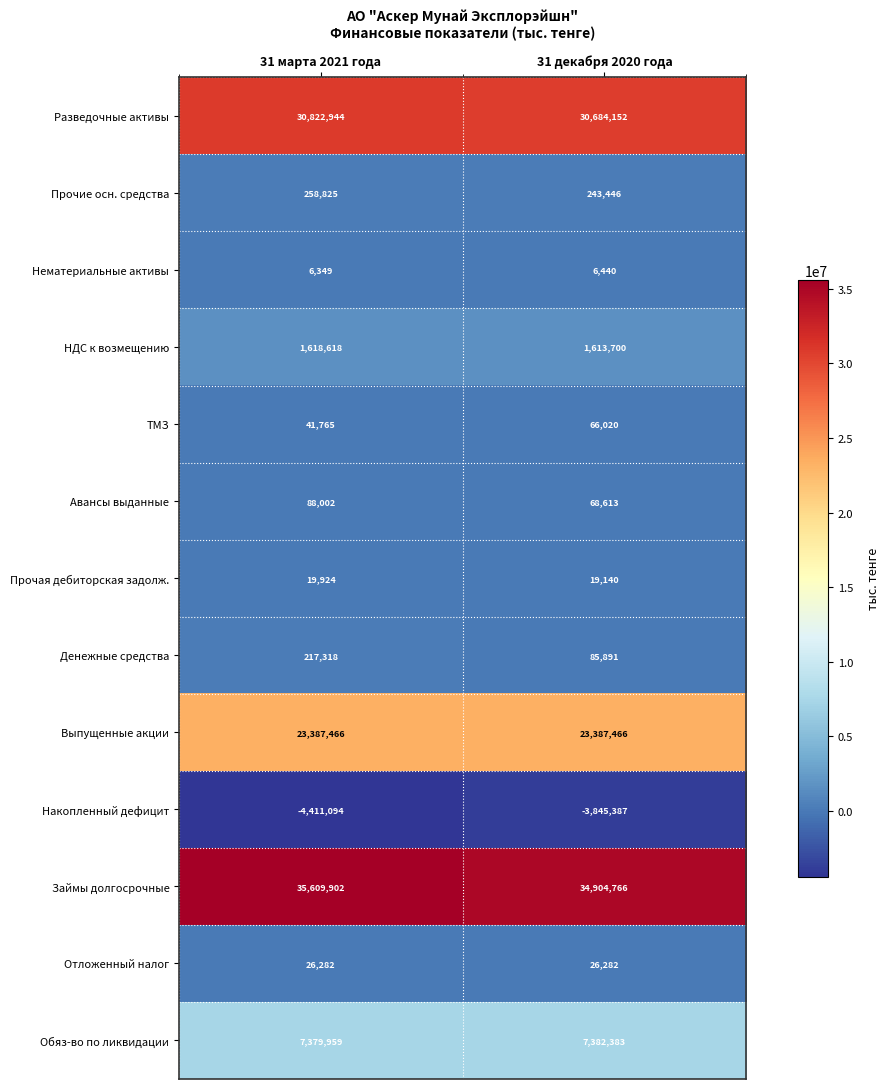

What is the average value of the Прочая дебиторская задолж. series?

19532